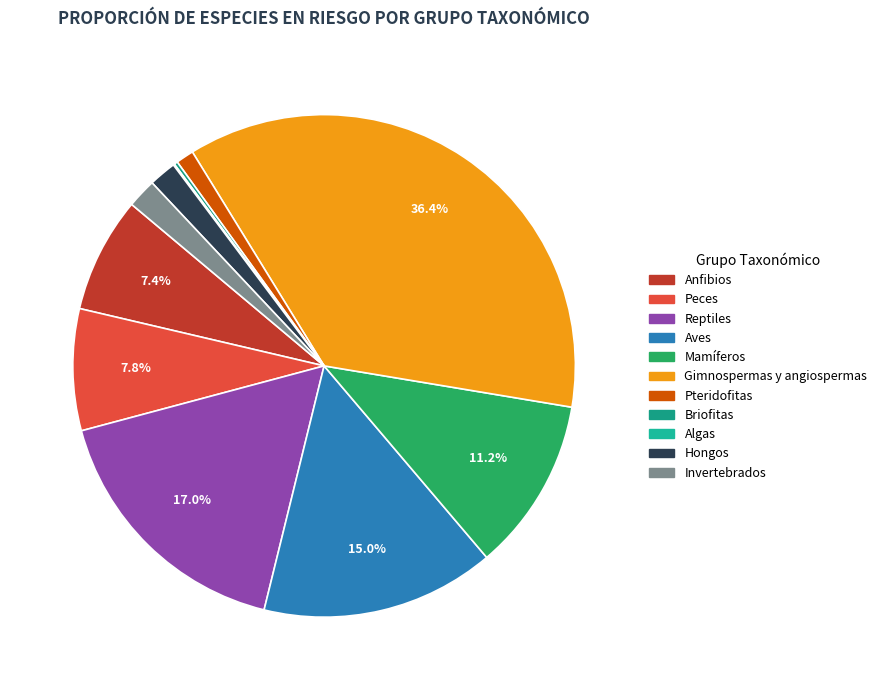

Is it true that Mamíferos is 20% of the pie?

False